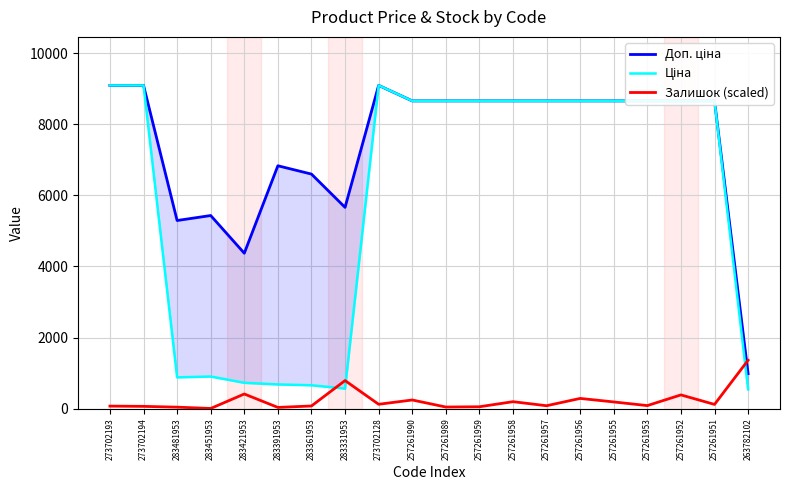

What is the approximate value of Залишок (scaled) at 263782102?

1363.8